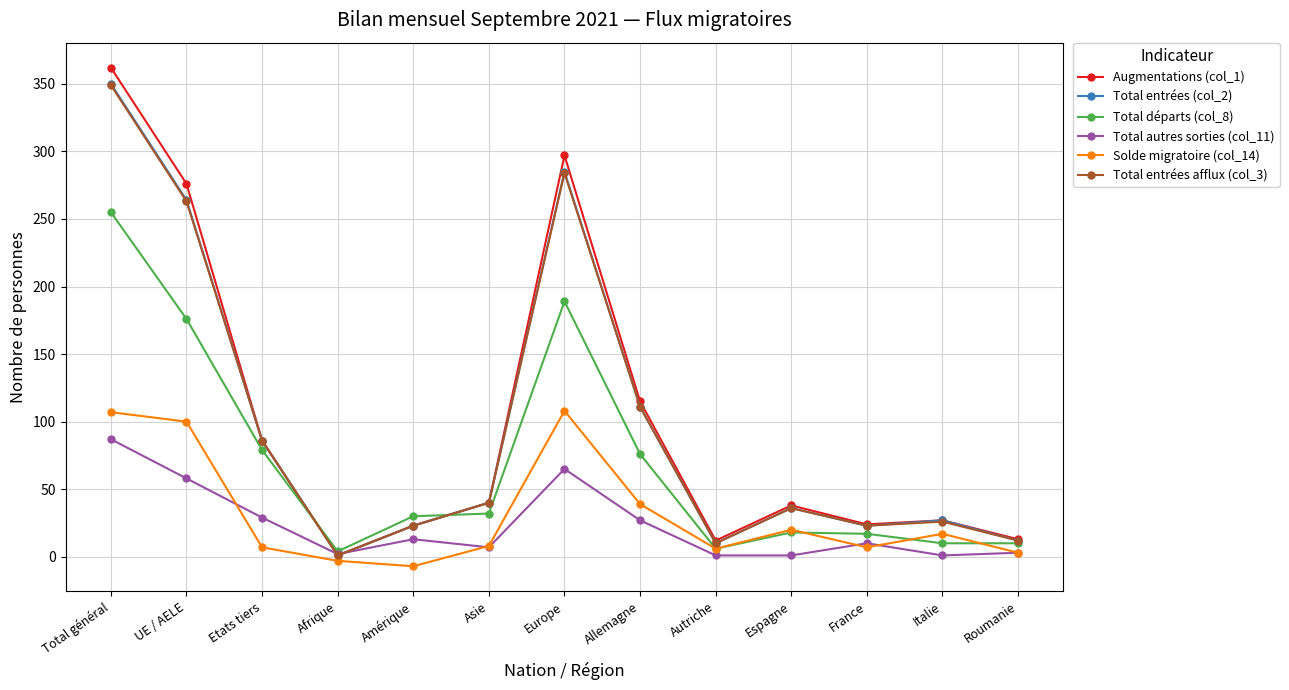

Where is Total départs (col_8) nearest to the value 129?

UE / AELE